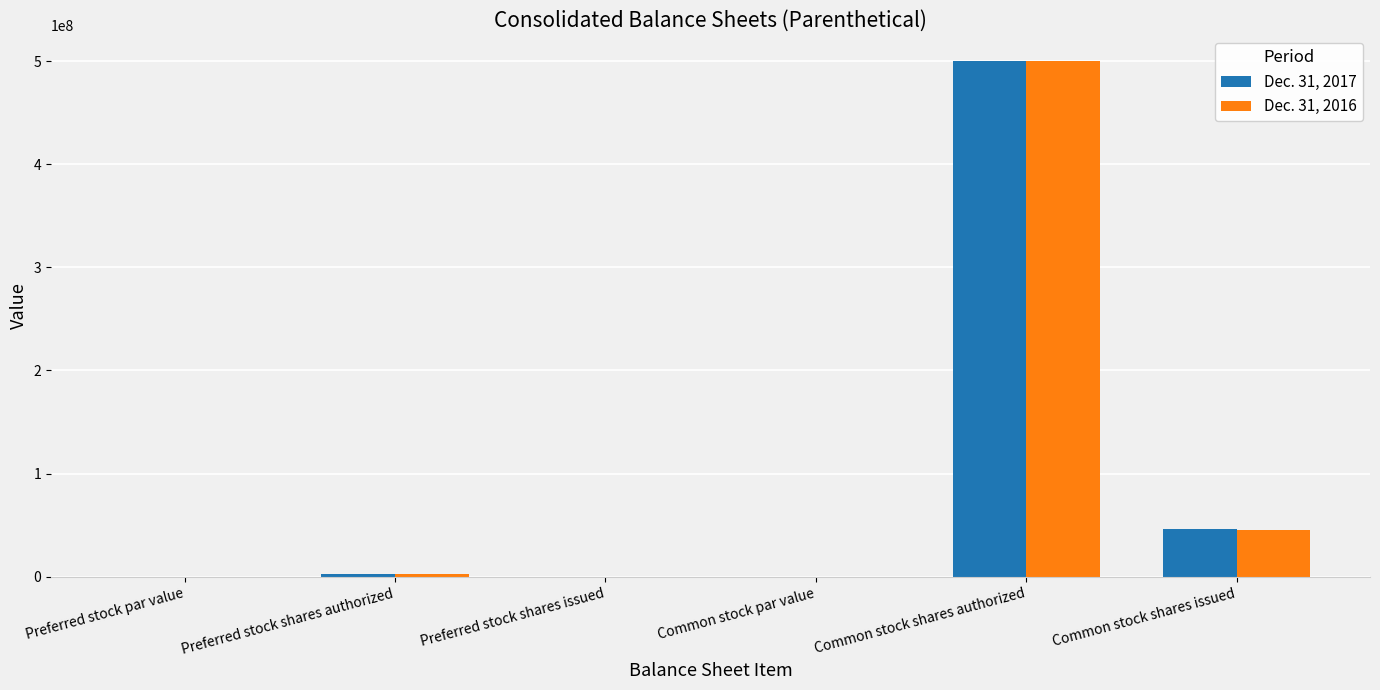

What is the sum of all Dec. 31, 2016 values?

548533913.0